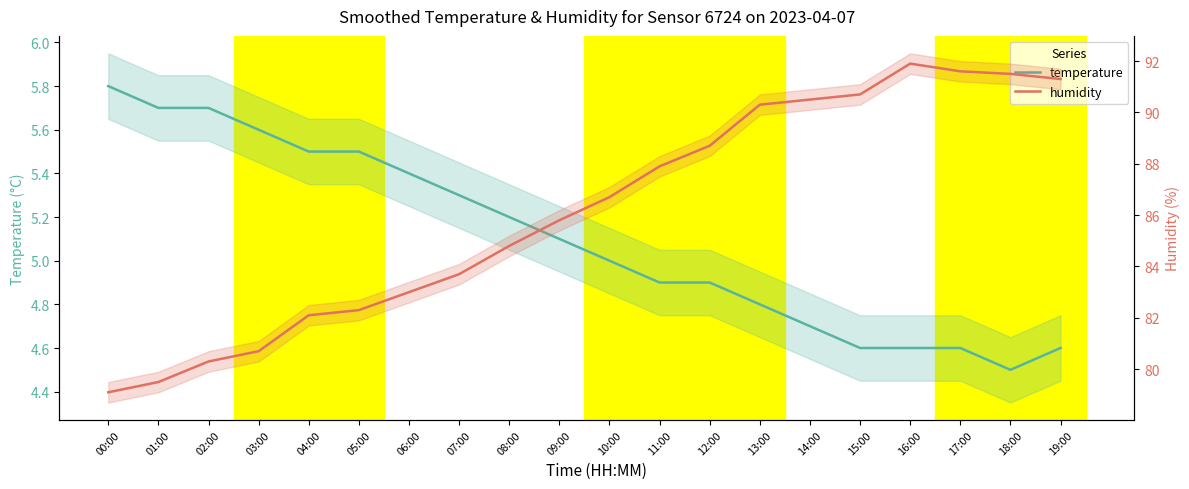

At how many categories does at least one series exceed 88?

8